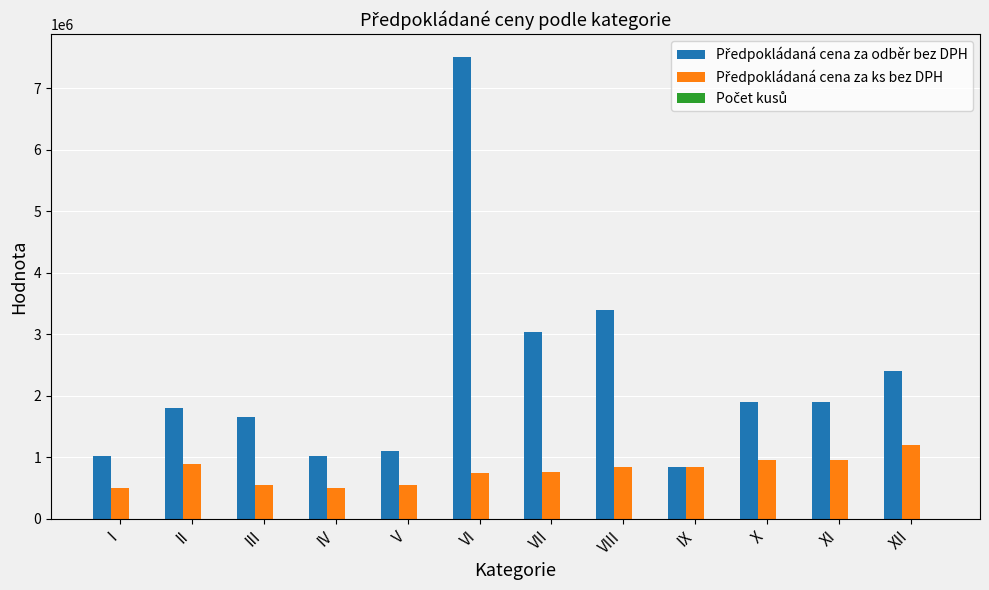

At which category is the sum across all series the highest?

VI